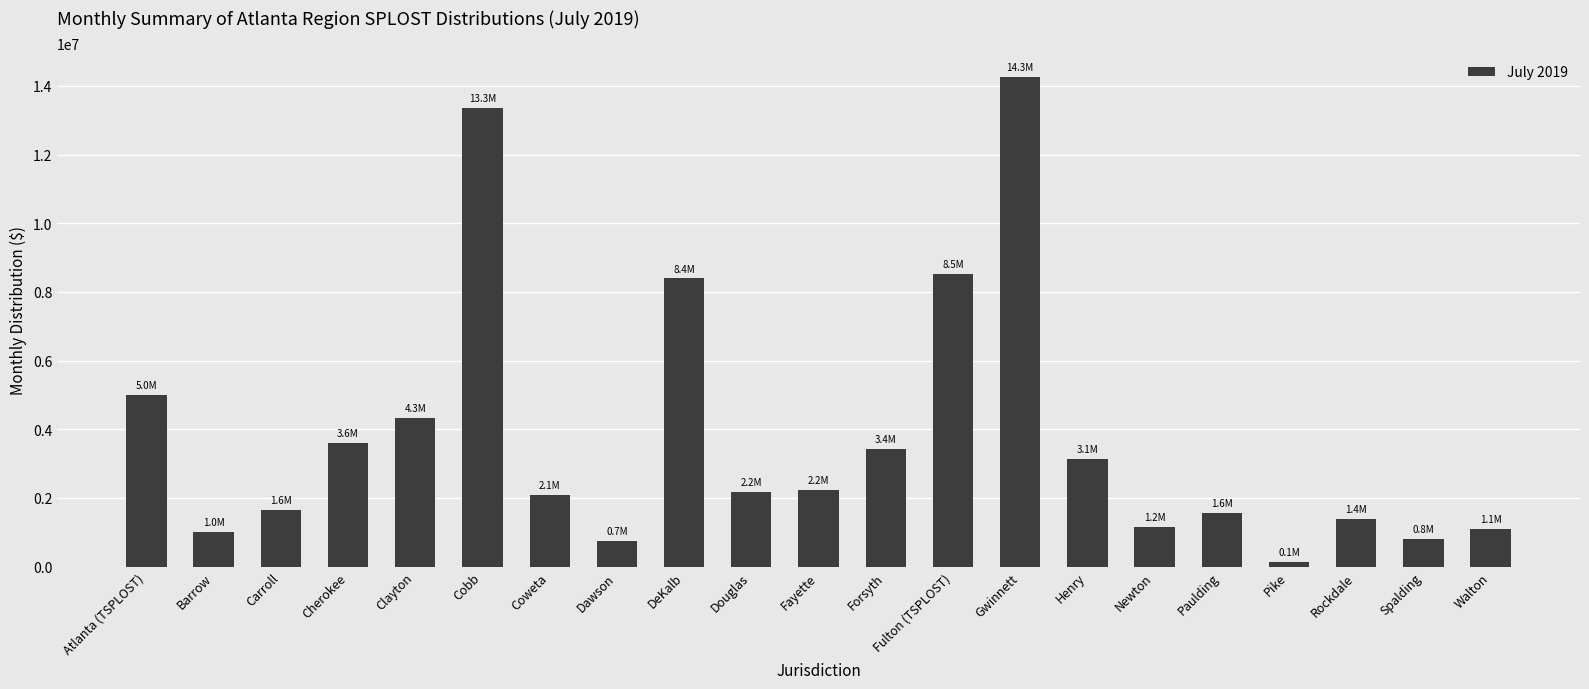

What is the value of the 19th bar from the left?

1399678.1